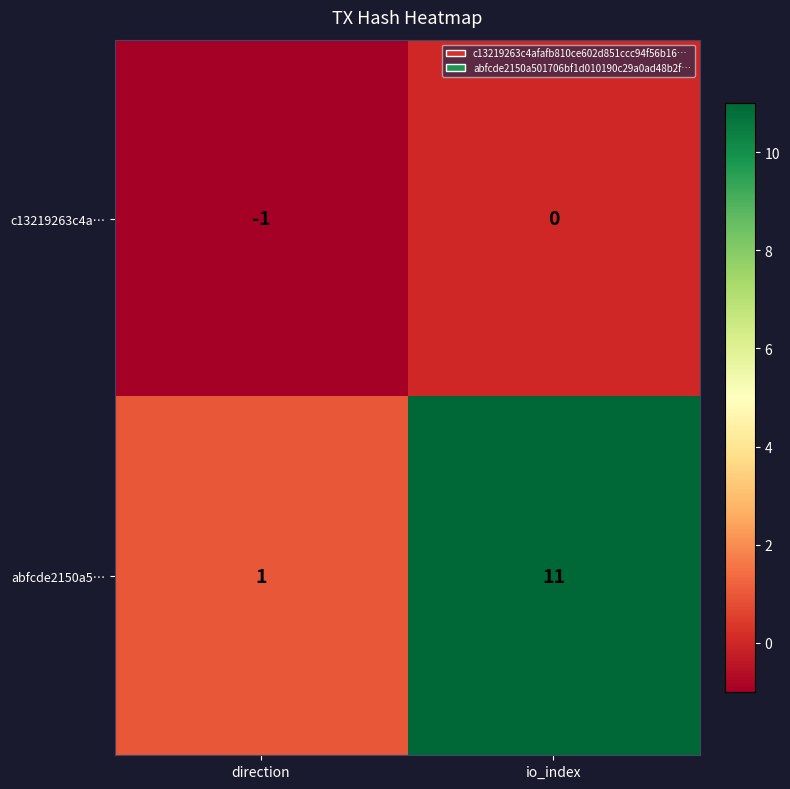

The abfcde2150a5… series shows 0 at direction. True or false?

False